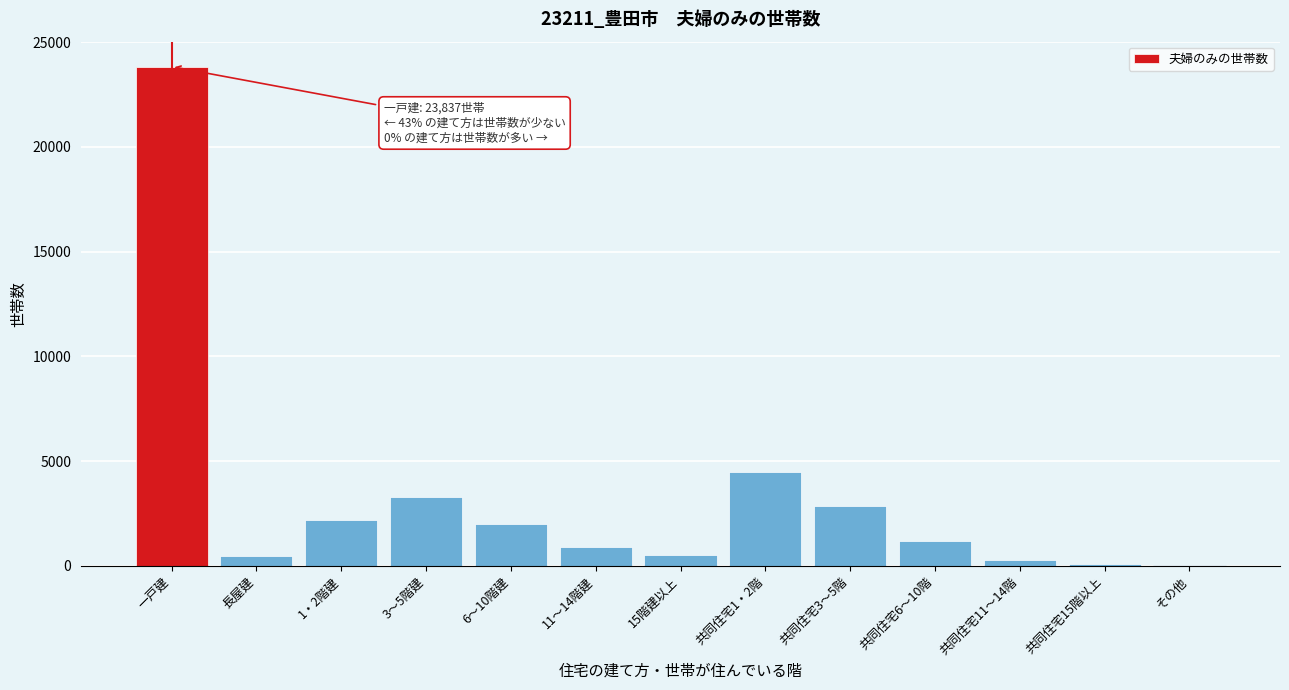

Which label corresponds to the largest value in the chart?

一戸建